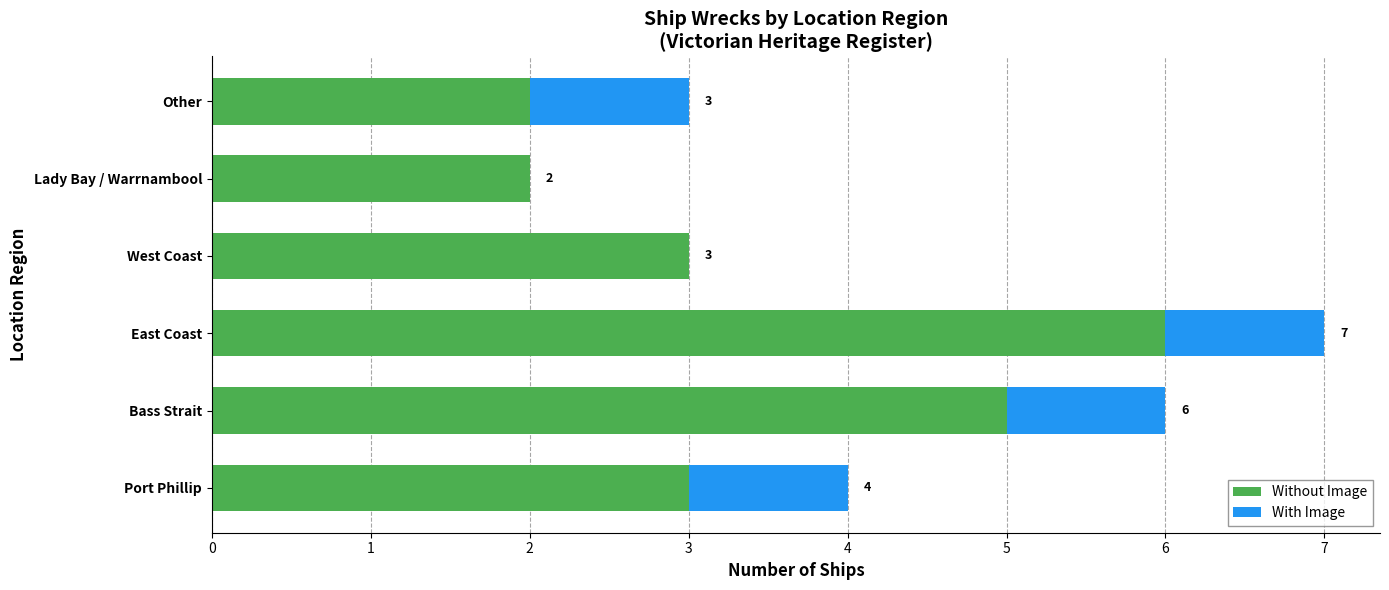

At which category is the sum across all series the highest?

East Coast